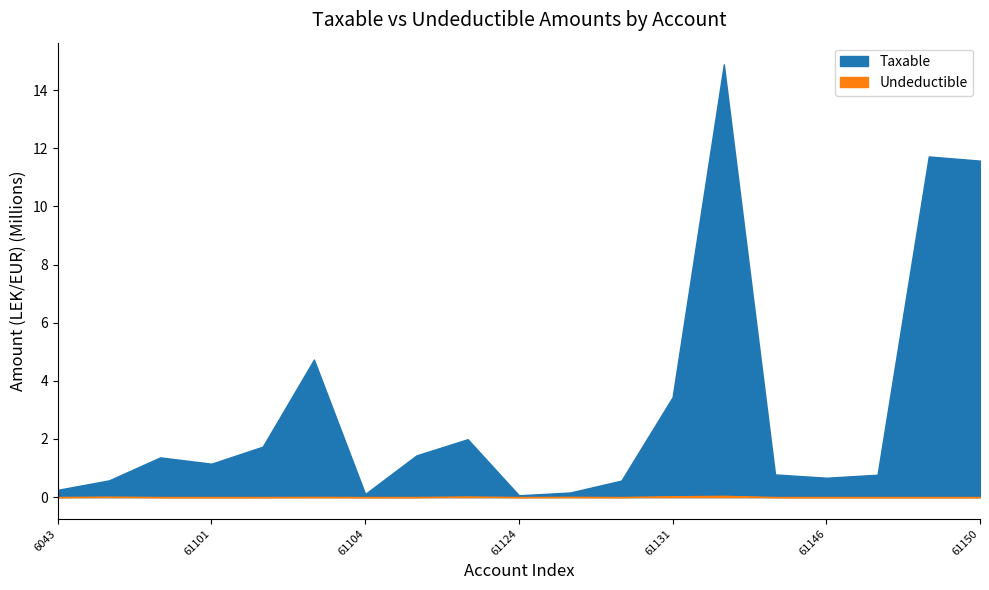

Which category has the lowest value in the Taxable series?

61124